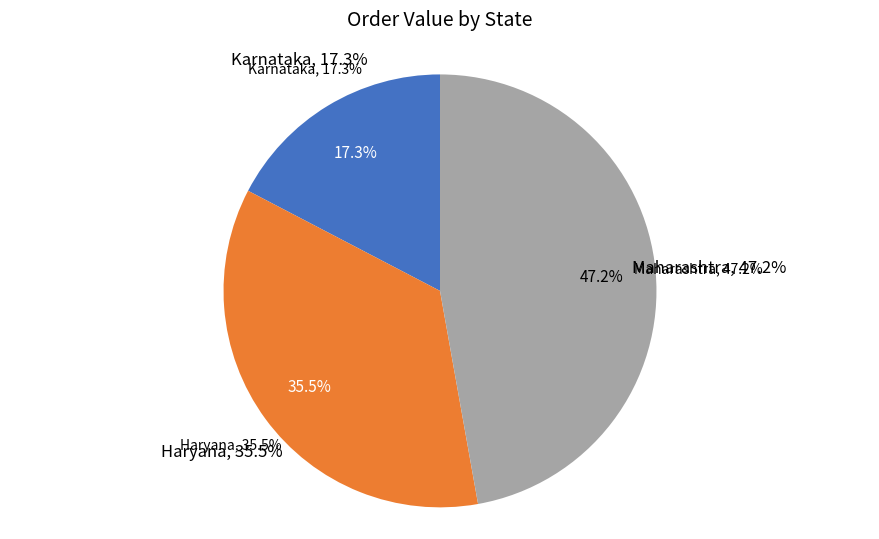

Is there any slice that represents more than half of the pie?

No